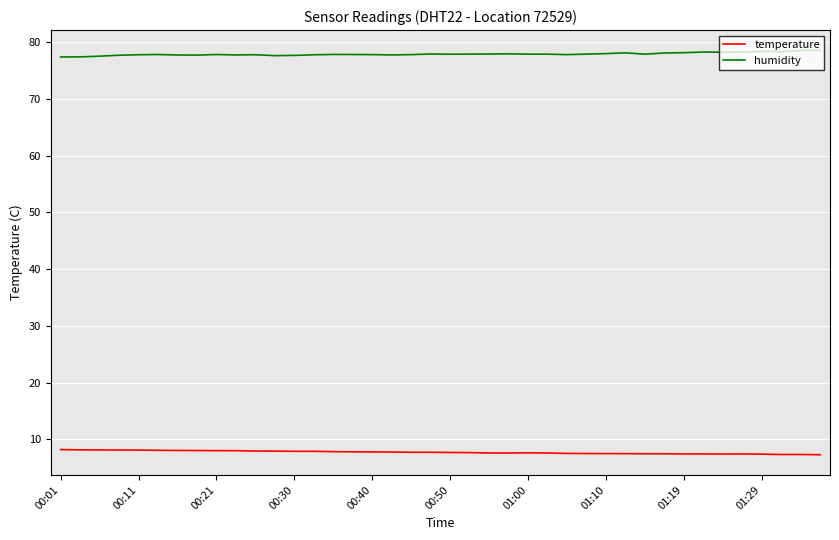

What are all the series names shown in the legend?

temperature, humidity